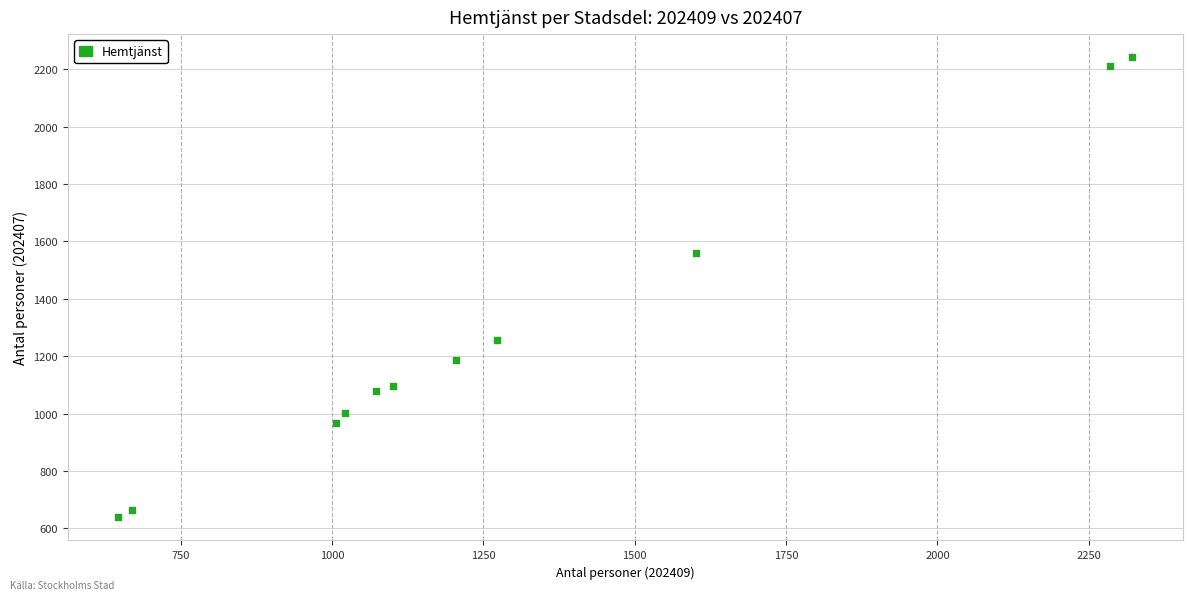

What is the range of Y values (max minus min)?

1604